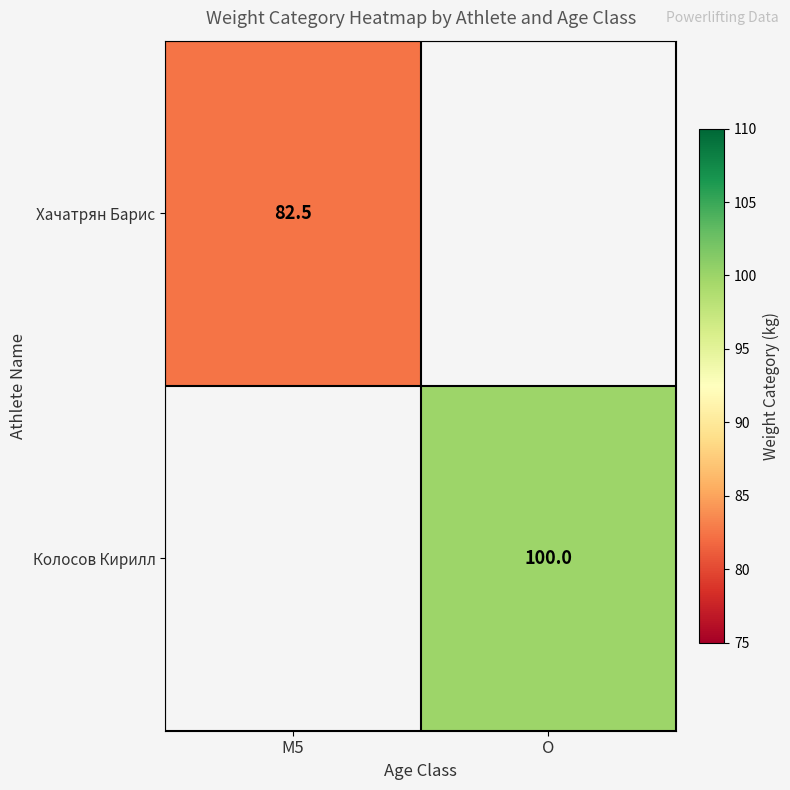

True or false: Хачатрян Барис has a value of 82.5 at M5.

True